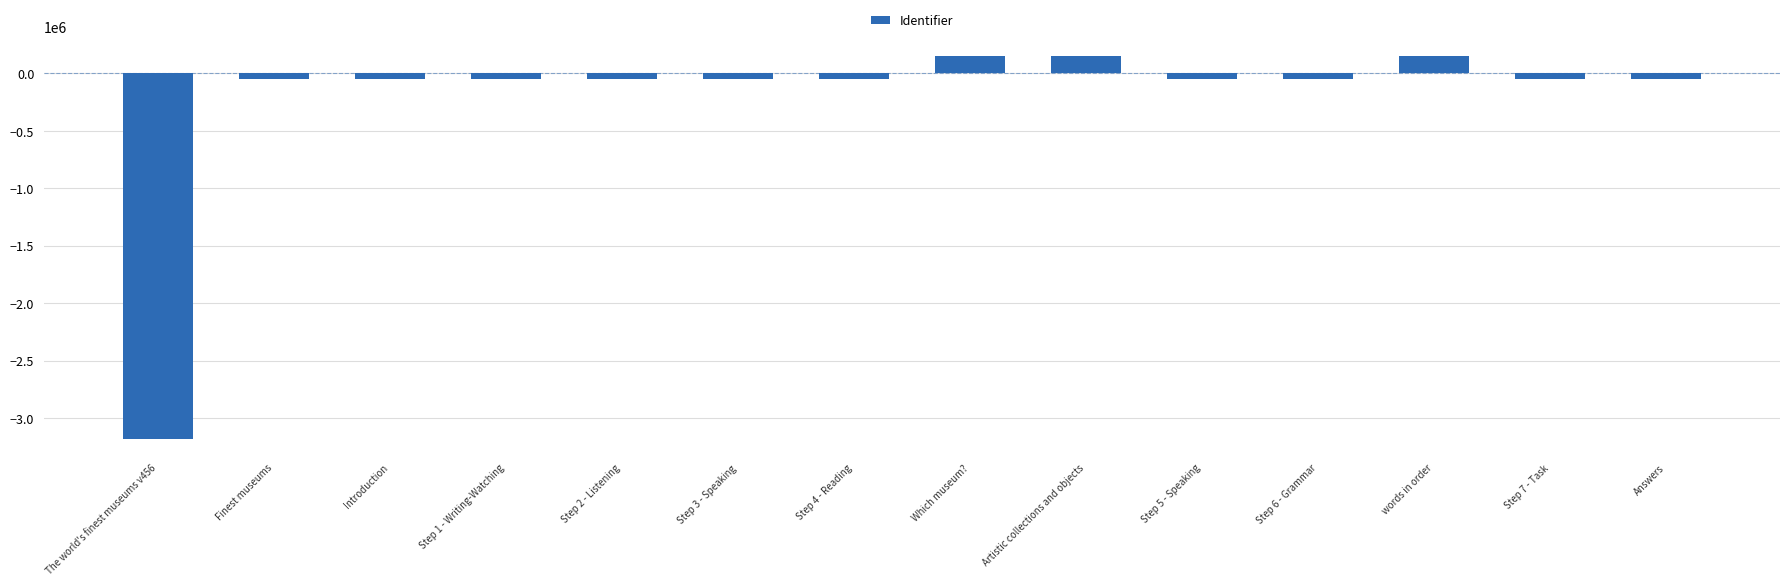

What is the change in value from Step 2 - Listening to Step 7 - Task?

+16.0